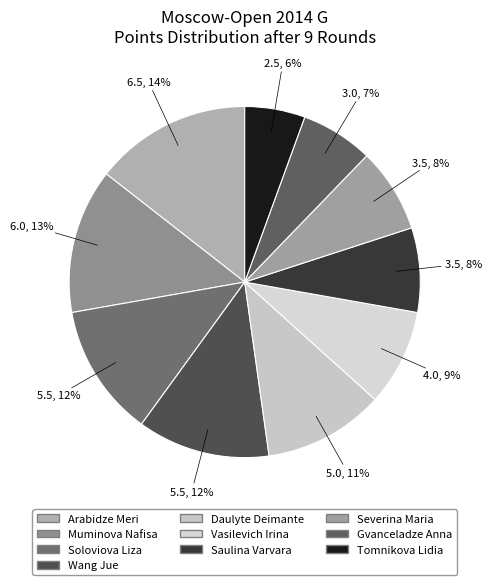

Is it true that Arabidze Meri is 14% of the pie?

True